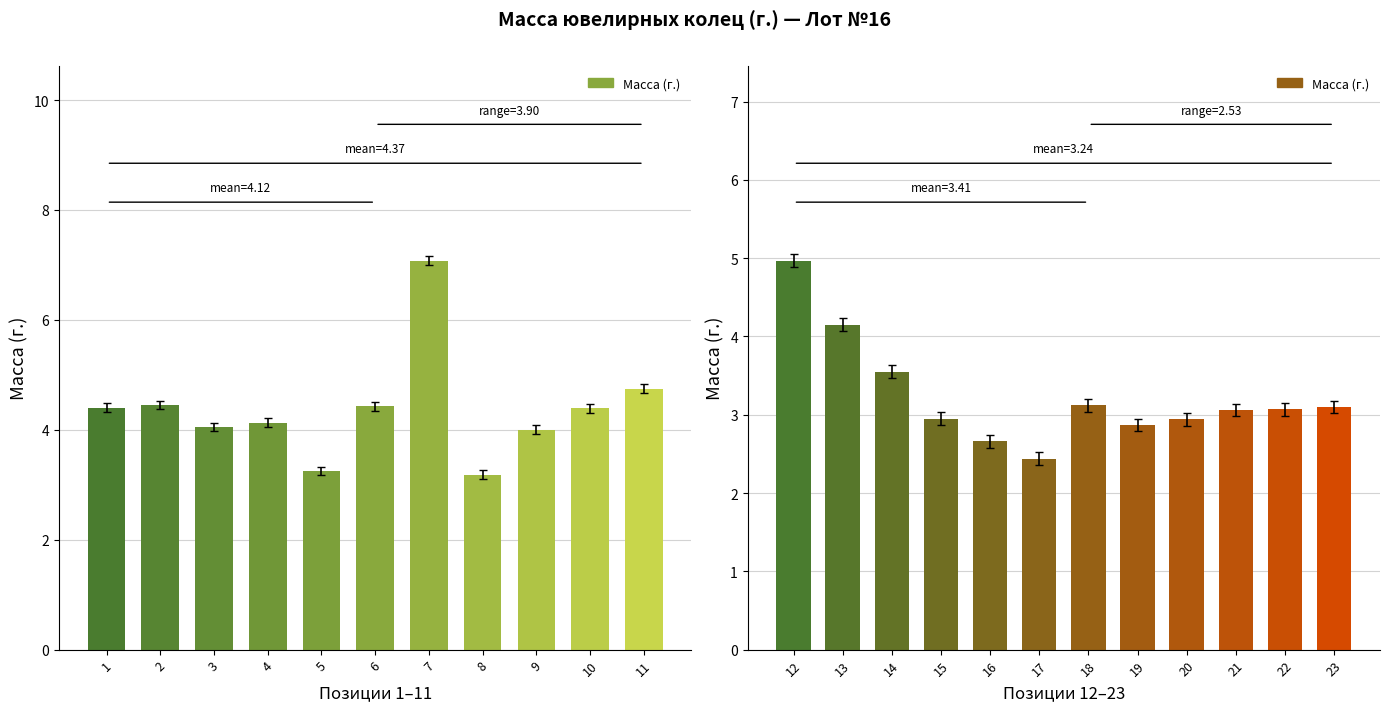

What is the value of the 8th bar from the left?

2.9